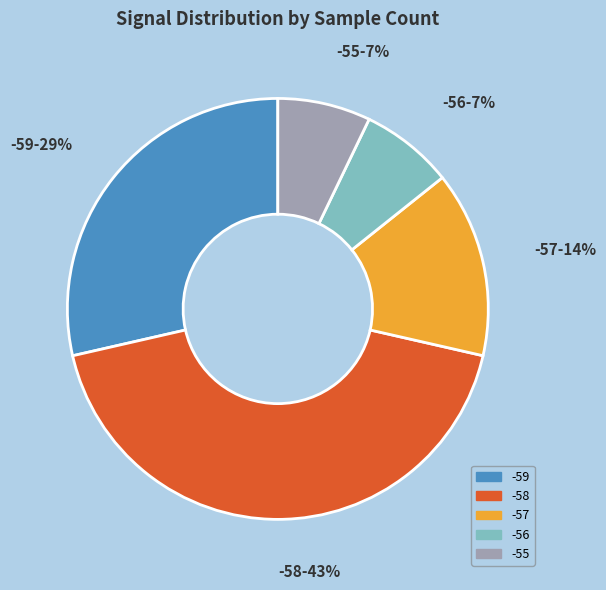

Is there any slice that represents more than half of the pie?

No